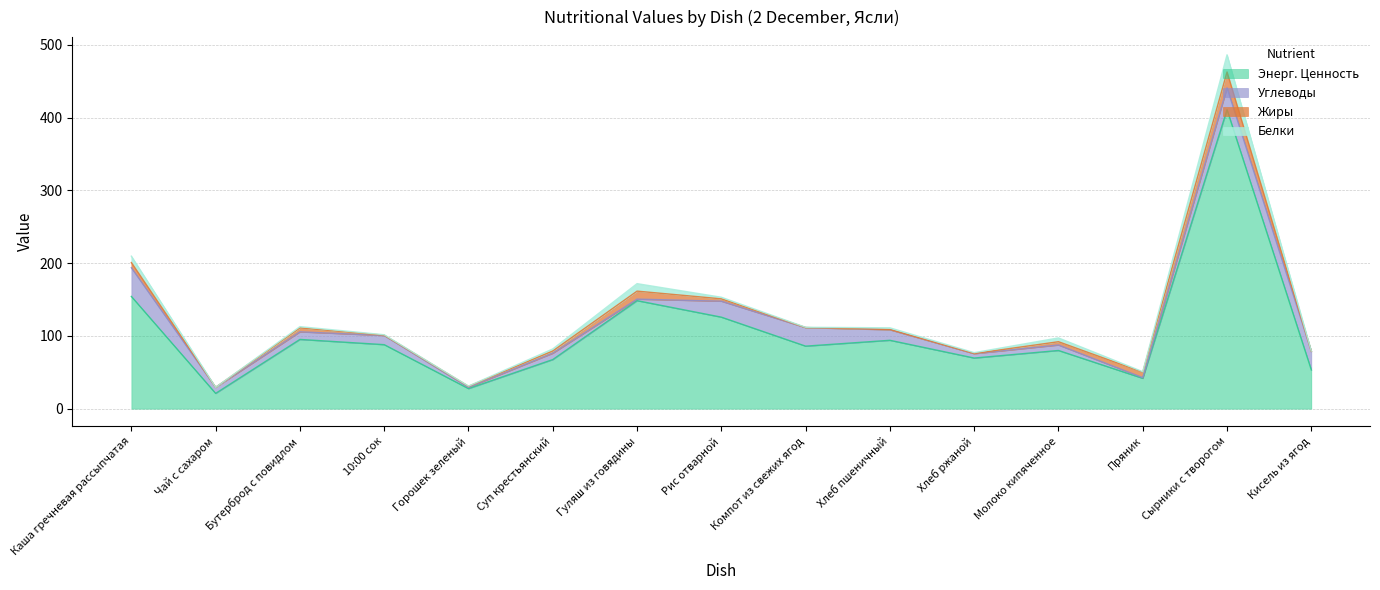

At Компот из свежих ягод, list the series in order from largest to smallest.

Энерг. Ценность, Углеводы, Белки, Жиры